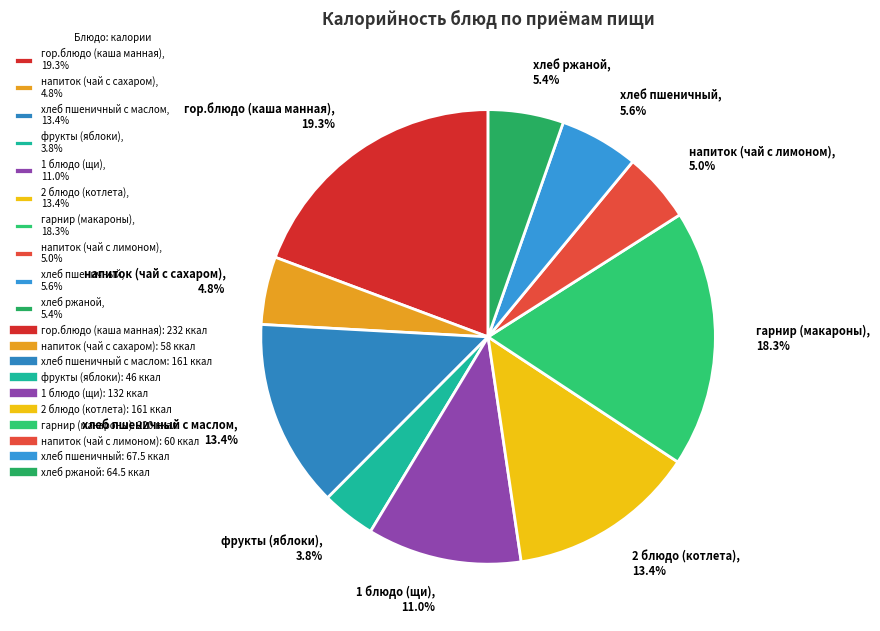

What is the largest slice in the pie chart?

гор.блюдо (каша манная), 19.3%